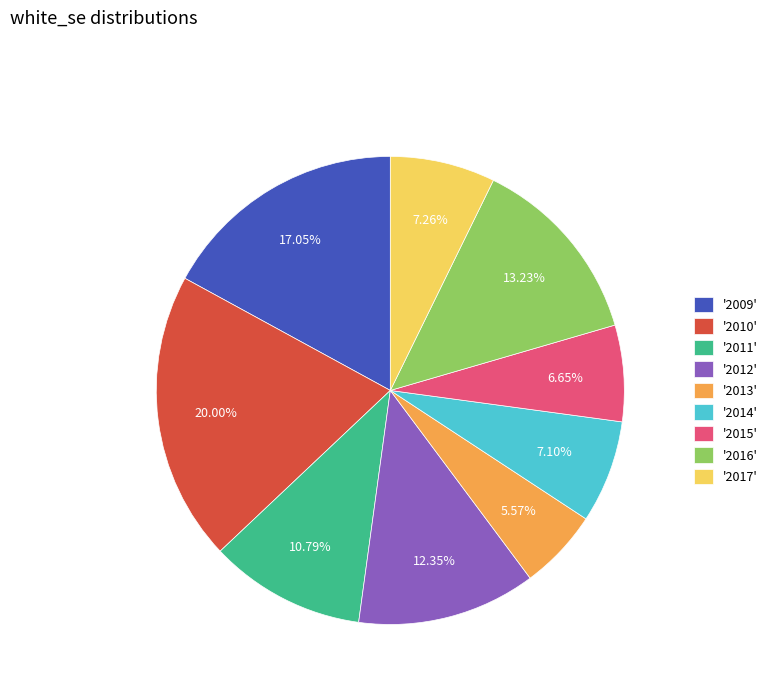

To the nearest percent, what is the average slice percentage?

11%